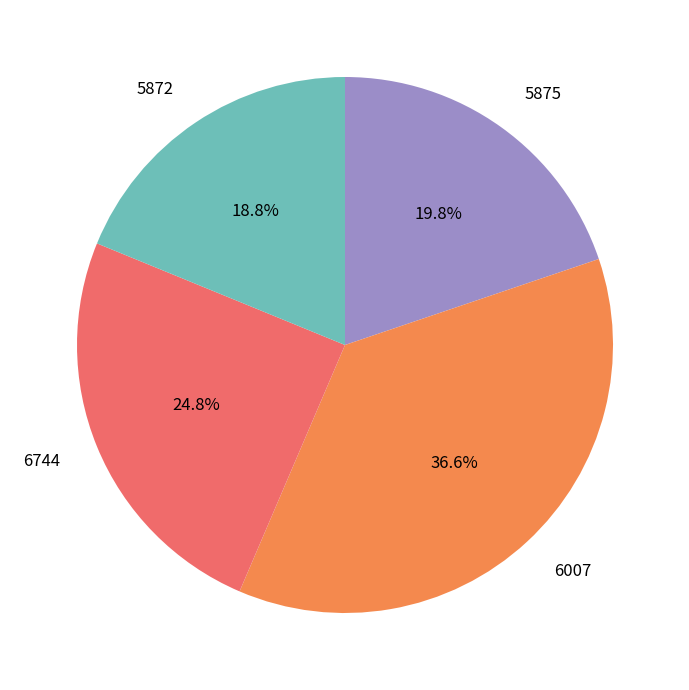

Is the sum of 5875 and 5872 greater than half?

No